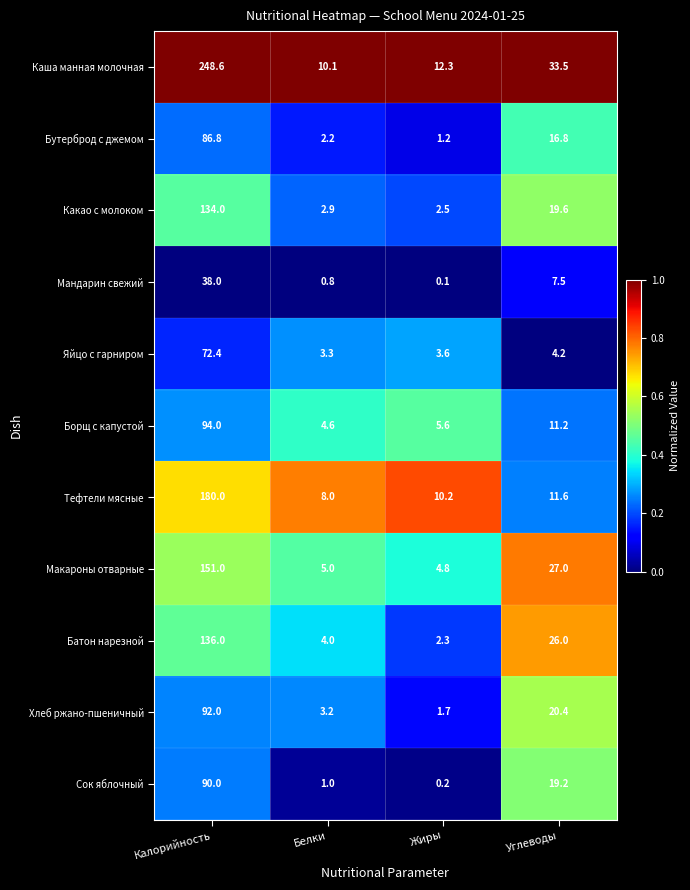

The Каша манная молочная series shows 343.7 at Калорийность. True or false?

False